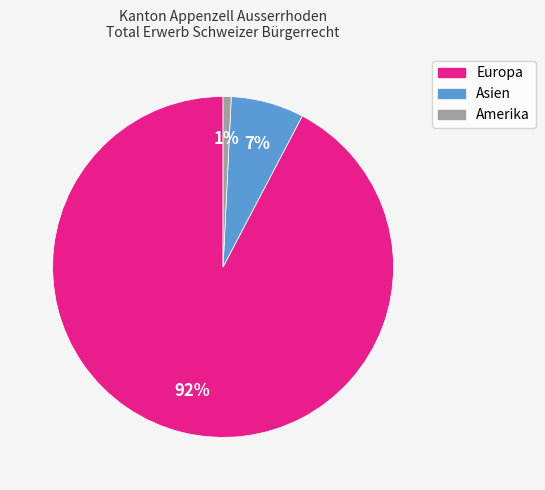

Rank the categories by value from lowest to highest.

Amerika, Asien, Europa